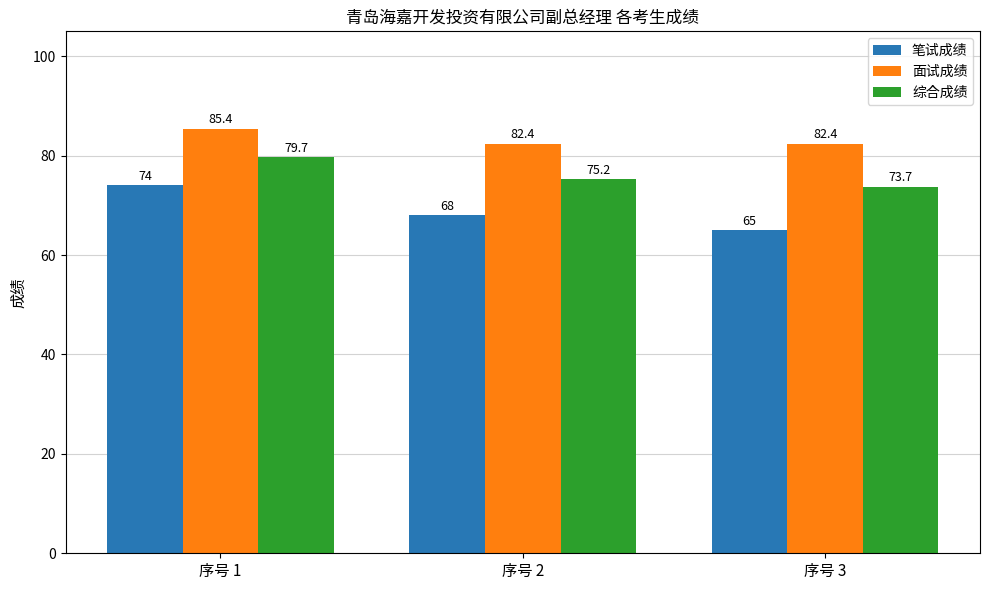

Is it true that 综合成绩 equals 73.7 at 序号 3?

True